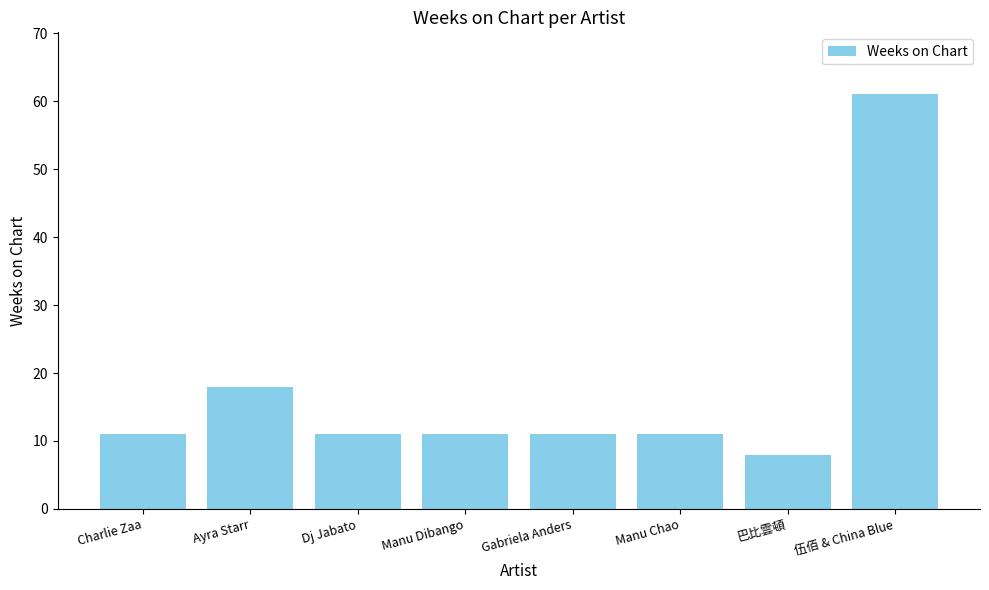

Reading right to left, list all the values displayed in this chart.

伍佰 & China Blue=61	巴比雲頓=8	Manu Chao=11	Gabriela Anders=11	Manu Dibango=11	Dj Jabato=11	Ayra Starr=18	Charlie Zaa=11